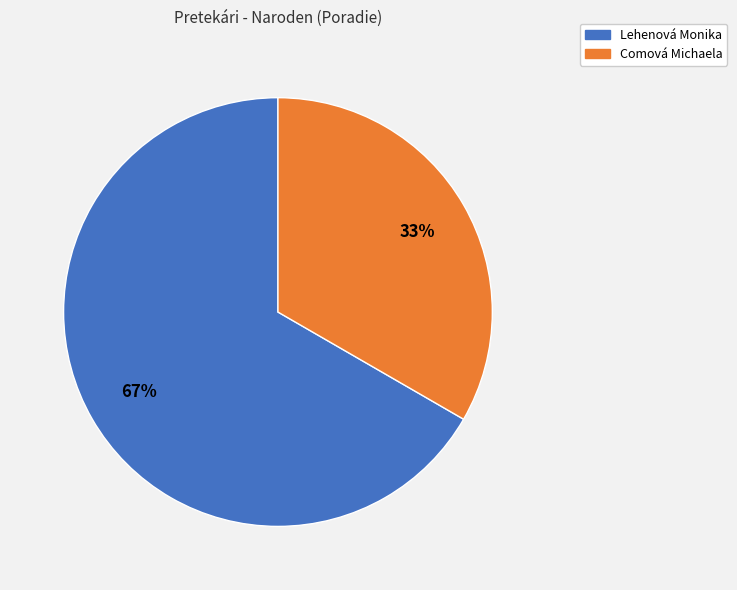

True or false: Lehenová Monika accounts for 67% of the total.

True